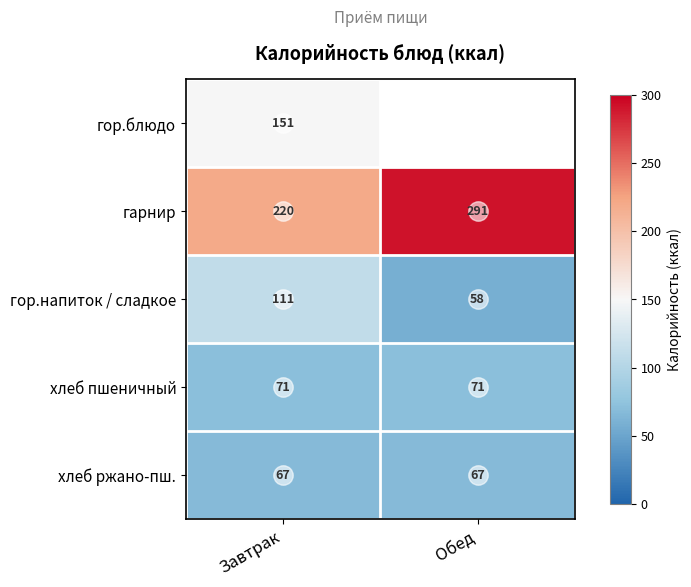

At which label does гор.напиток / сладкое reach its minimum?

Обед